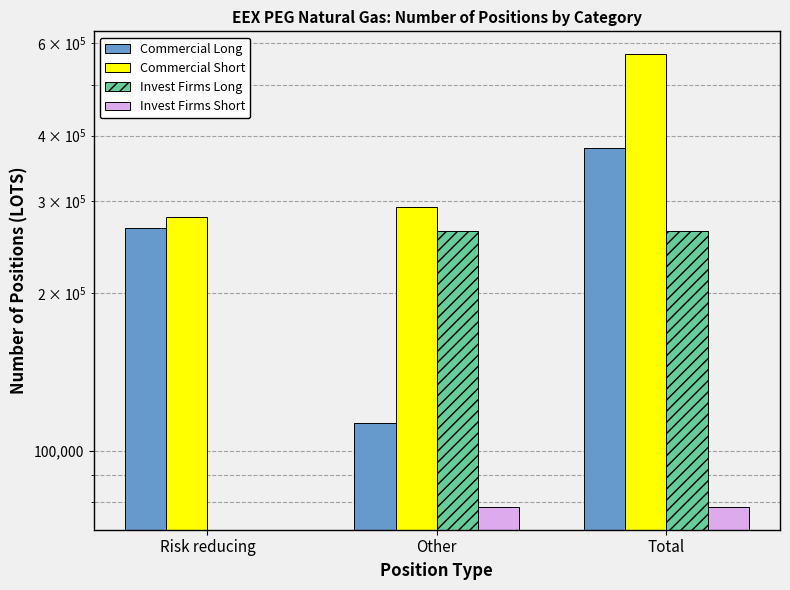

What is the greatest value displayed?

572911